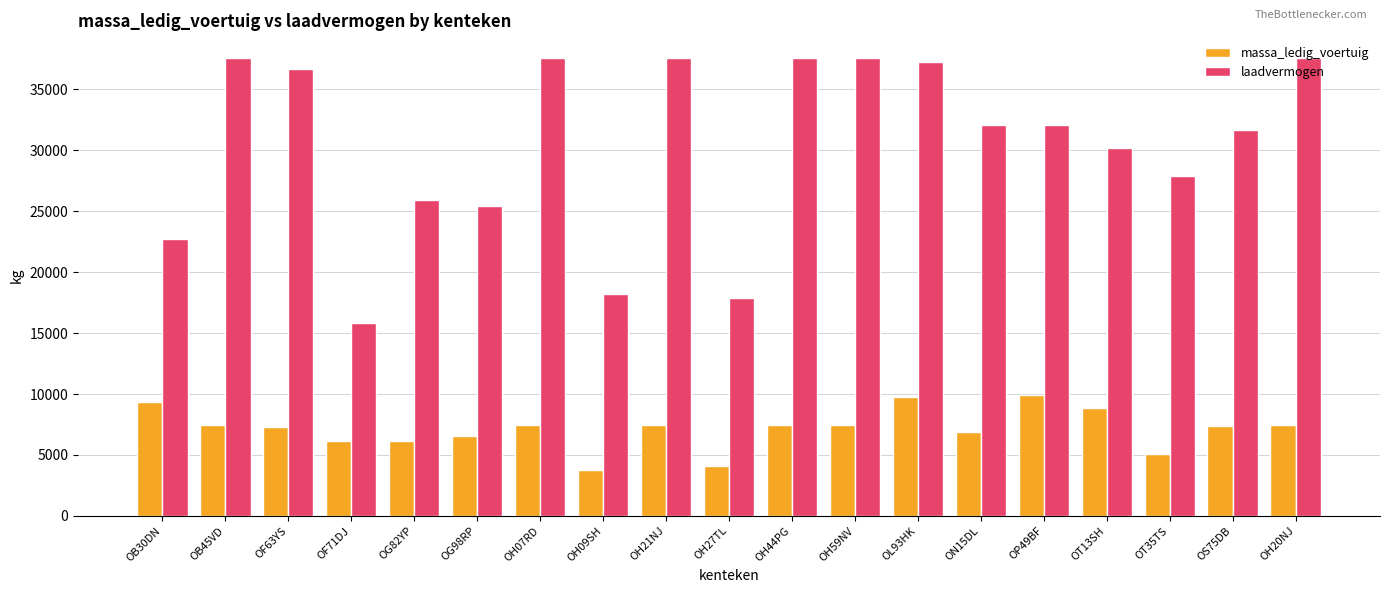

What are all the series names shown in the legend?

massa_ledig_voertuig, laadvermogen